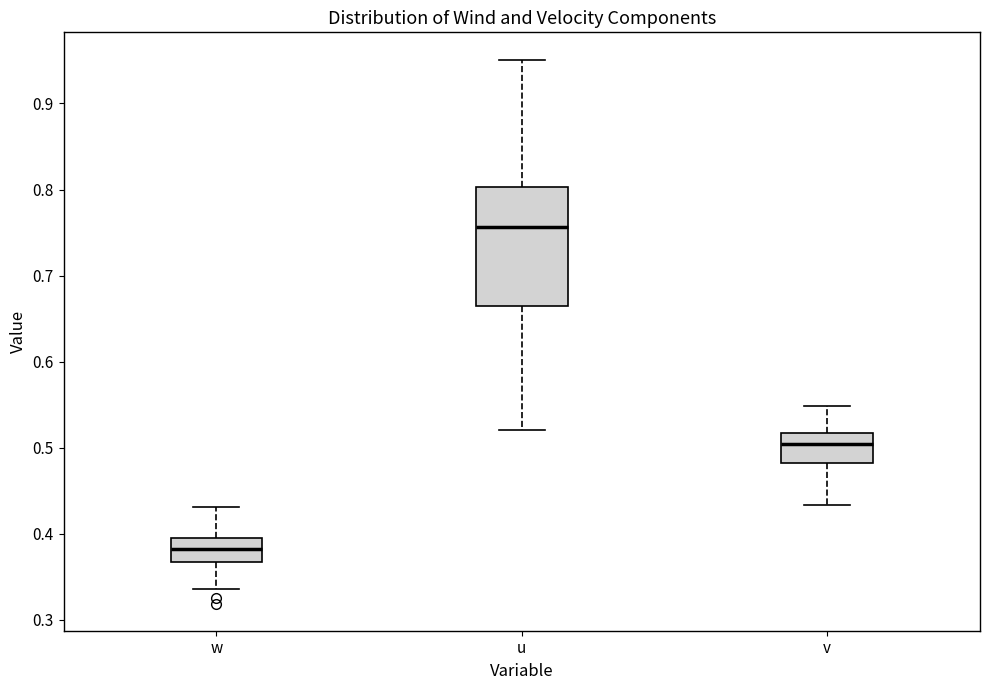

Which box is the tallest, from its lower edge to its upper edge?

u